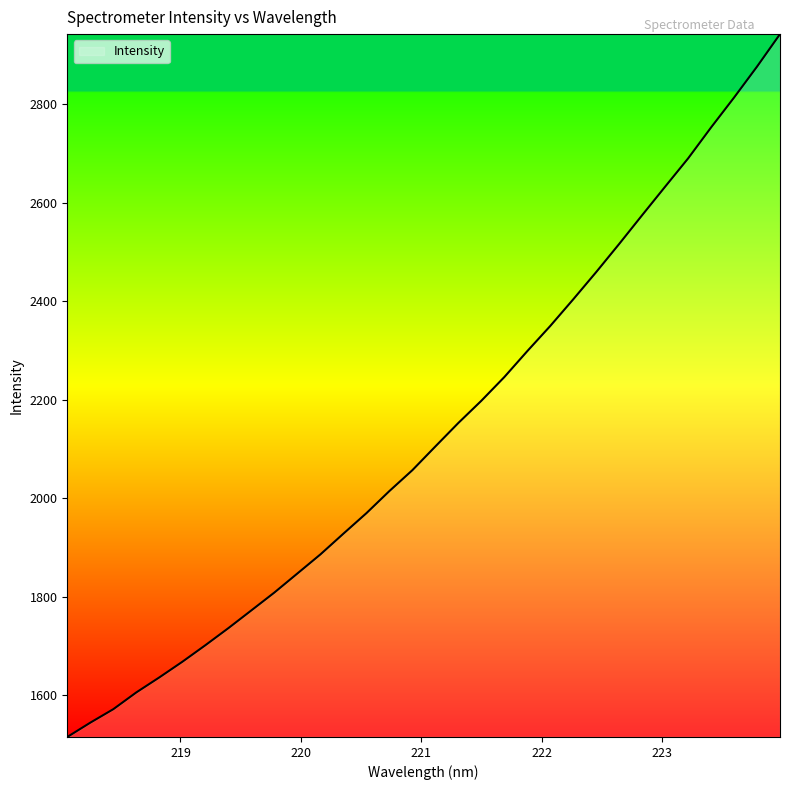

What is the maximum value shown in the chart?

2942.9